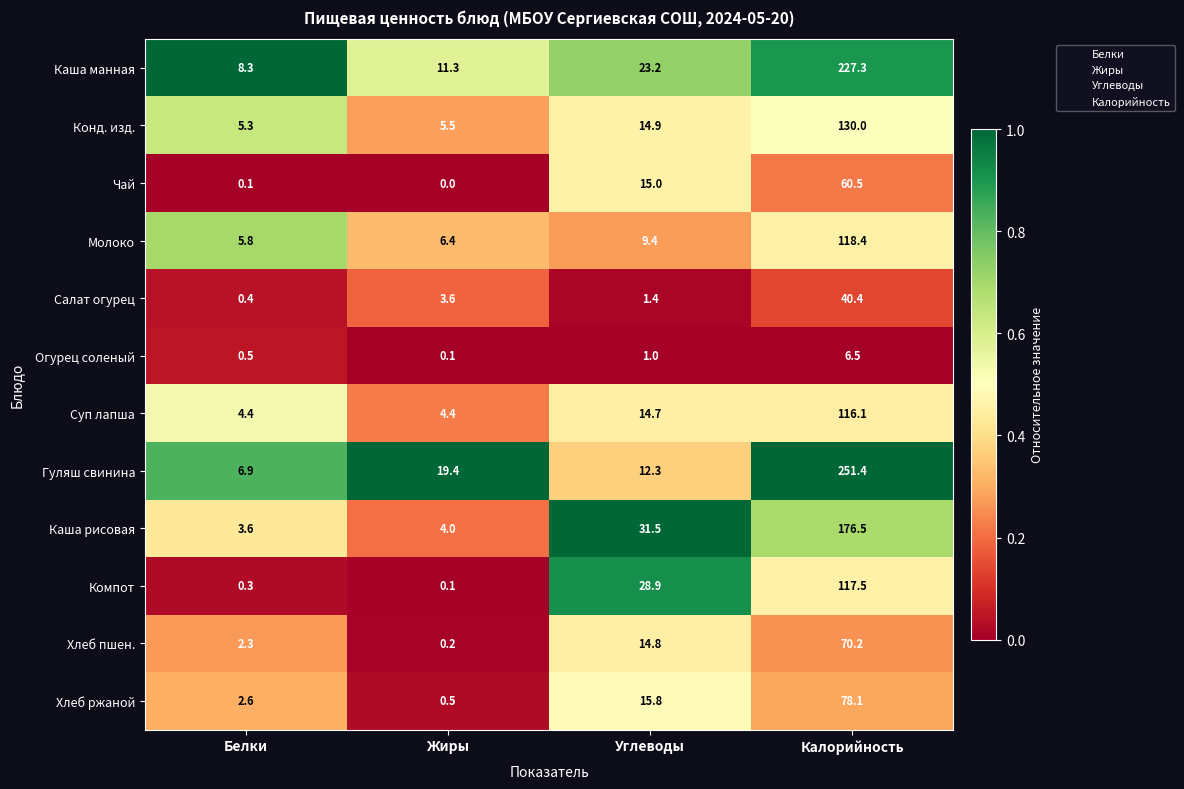

Which series has the largest range (max minus min)?

Гуляш свинина